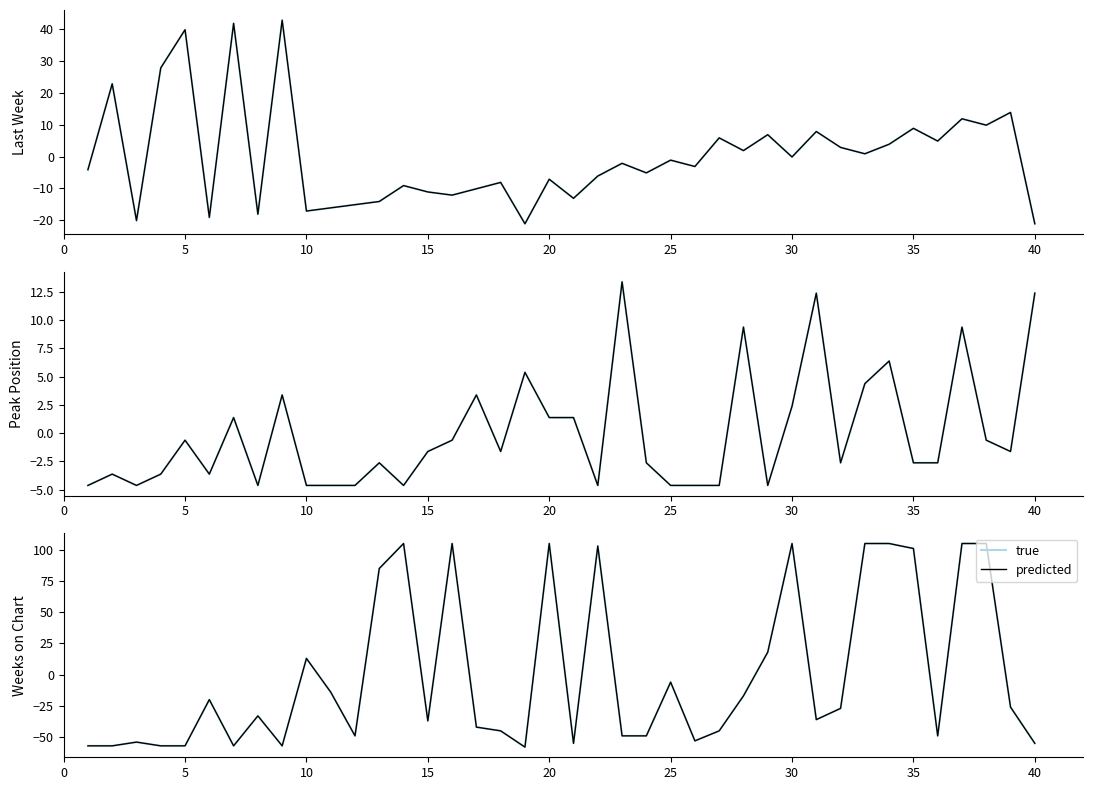

How many series are shown in this chart?

2